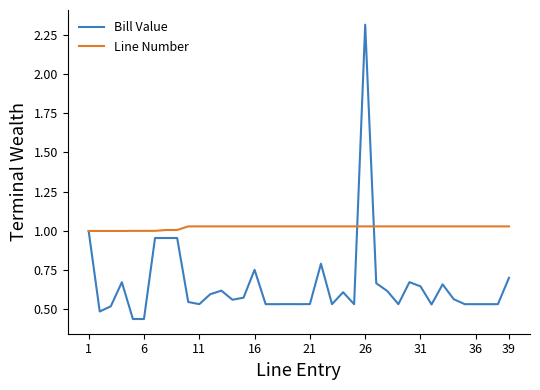

Rank the series by their average value, from highest to lowest.

Line Number, Bill Value